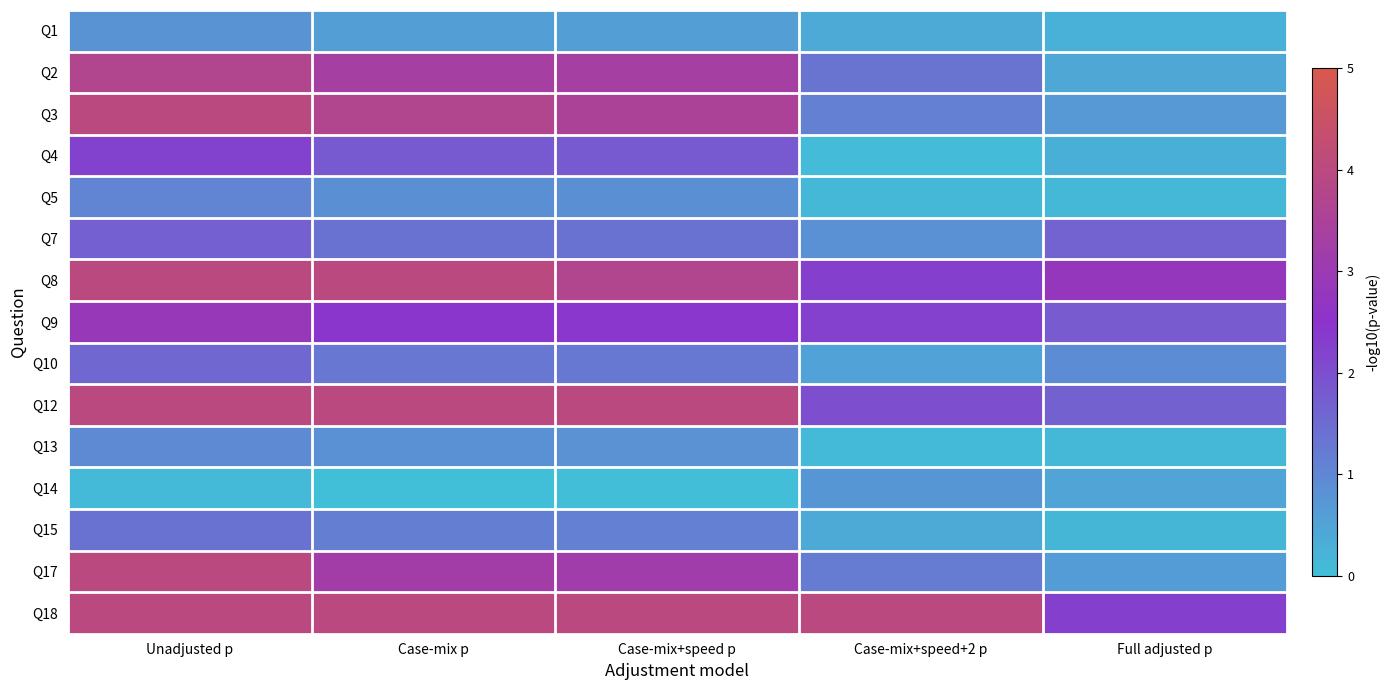

Reading left to right, transcribe all the data shown in this chart.

Q1: Unadjusted p=0.8	Case-mix p=0.6	Case-mix+speed p=0.6	Case-mix+speed+2 p=0.4	Full adjusted p=0.3
Q2: Unadjusted p=3.7	Case-mix p=3.3	Case-mix+speed p=3.3	Case-mix+speed+2 p=1.3	Full adjusted p=0.4
Q3: Unadjusted p=4.0	Case-mix p=3.7	Case-mix+speed p=3.5	Case-mix+speed+2 p=1.1	Full adjusted p=0.7
Q4: Unadjusted p=2.2	Case-mix p=1.8	Case-mix+speed p=1.8	Case-mix+speed+2 p=0.1	Full adjusted p=0.3
Q5: Unadjusted p=1.1	Case-mix p=0.9	Case-mix+speed p=0.8	Case-mix+speed+2 p=0.1	Full adjusted p=0.1
Q7: Unadjusted p=1.7	Case-mix p=1.4	Case-mix+speed p=1.4	Case-mix+speed+2 p=0.8	Full adjusted p=1.6
Q8: Unadjusted p=4.0	Case-mix p=4.0	Case-mix+speed p=3.7	Case-mix+speed+2 p=2.3	Full adjusted p=2.8
Q9: Unadjusted p=2.9	Case-mix p=2.4	Case-mix+speed p=2.4	Case-mix+speed+2 p=2.2	Full adjusted p=1.8
Q10: Unadjusted p=1.6	Case-mix p=1.3	Case-mix+speed p=1.3	Case-mix+speed+2 p=0.5	Full adjusted p=0.9
Q12: Unadjusted p=4.0	Case-mix p=4.0	Case-mix+speed p=4.0	Case-mix+speed+2 p=2.0	Full adjusted p=1.7
Q13: Unadjusted p=1.0	Case-mix p=0.8	Case-mix+speed p=0.8	Case-mix+speed+2 p=0.1	Full adjusted p=0.1
Q14: Unadjusted p=0.1	Case-mix p=0.0	Case-mix+speed p=0.0	Case-mix+speed+2 p=0.7	Full adjusted p=0.5
Q15: Unadjusted p=1.4	Case-mix p=1.2	Case-mix+speed p=1.1	Case-mix+speed+2 p=0.4	Full adjusted p=0.2
Q17: Unadjusted p=4.0	Case-mix p=3.2	Case-mix+speed p=3.2	Case-mix+speed+2 p=1.2	Full adjusted p=0.6
Q18: Unadjusted p=4.0	Case-mix p=4.0	Case-mix+speed p=4.0	Case-mix+speed+2 p=4.0	Full adjusted p=2.3